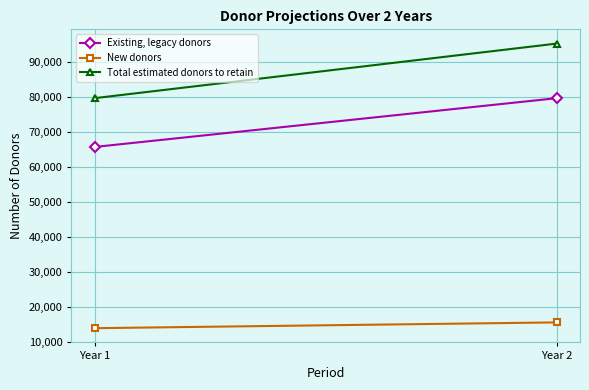

Is the value of New donors at Year 1 greater than the value of Existing, legacy donors at Year 1?

No